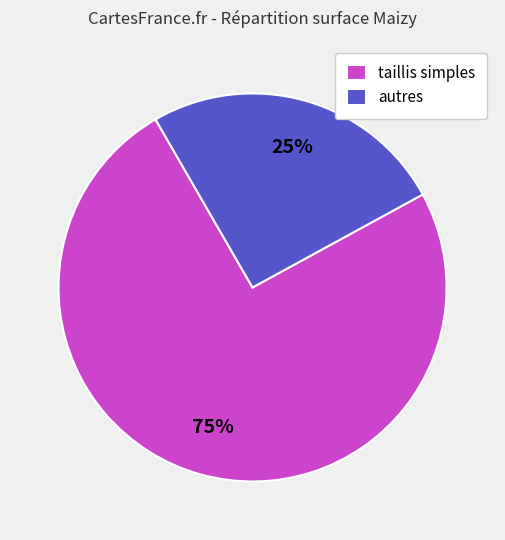

To the nearest percent, what is the combined percentage of autres and taillis simples?

100%